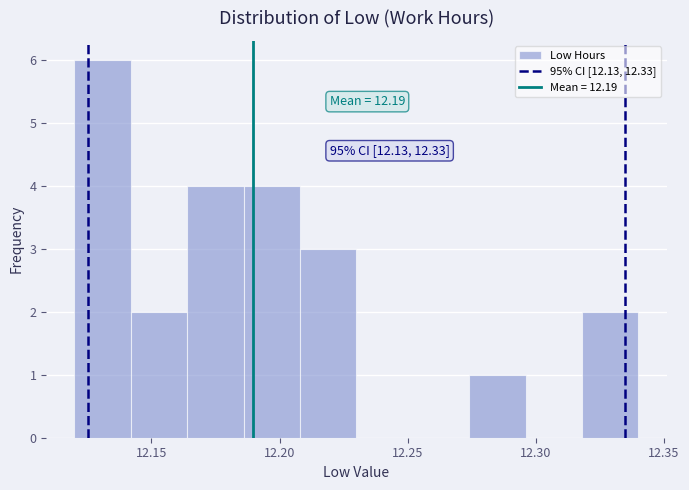

Which range on the x-axis has the tallest bar?

12.120 to 12.142